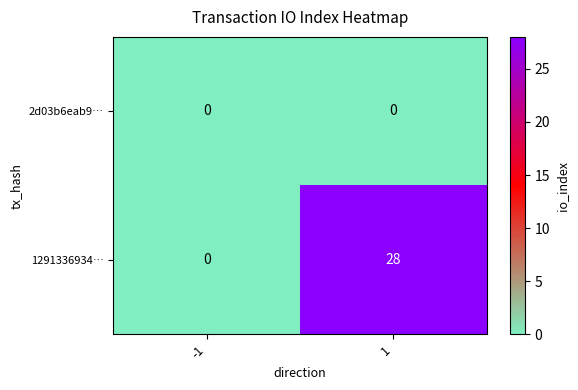

Reading right to left, transcribe all the data shown in this chart.

2d03b6eab9…: 0	0
1291336934…: 28	0